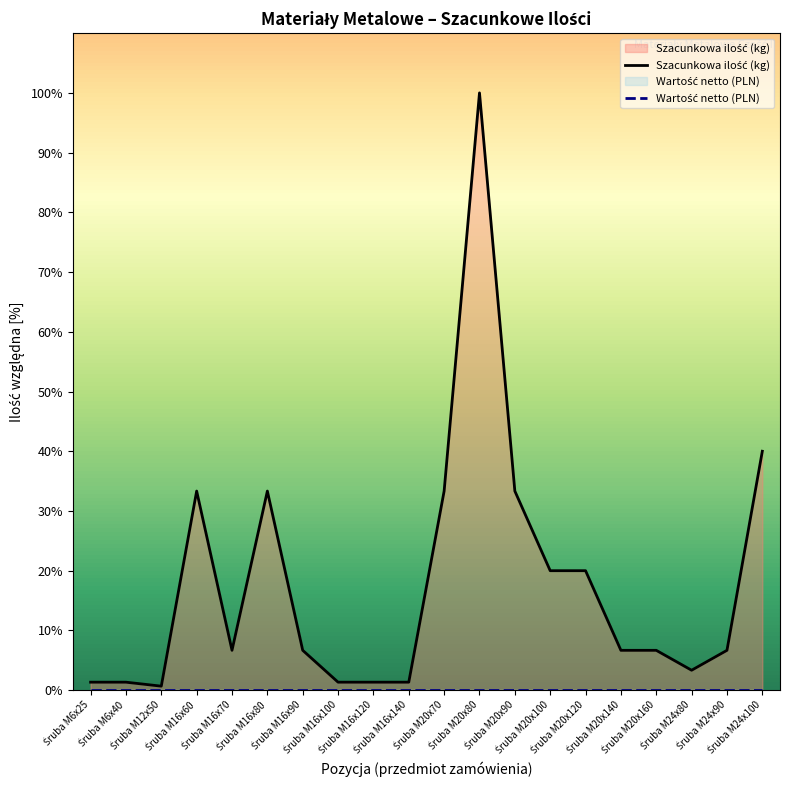

Between Śruba M16x90 and Śruba M6x40, which is larger?

Śruba M16x90